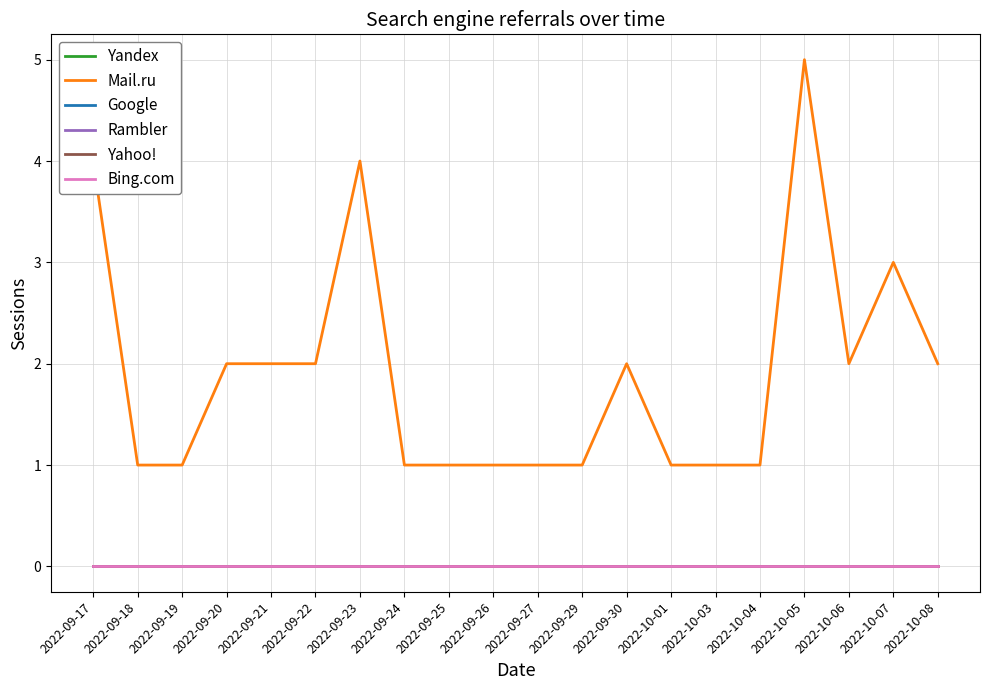

What is the label of the 2nd point from the right?

2022-10-07